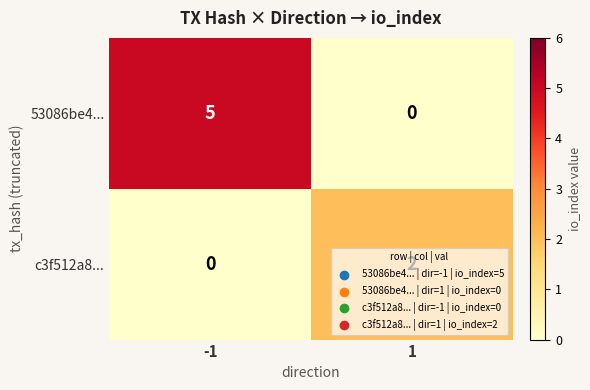

List the series in order of their overall mean, highest first.

53086be4..., c3f512a8...